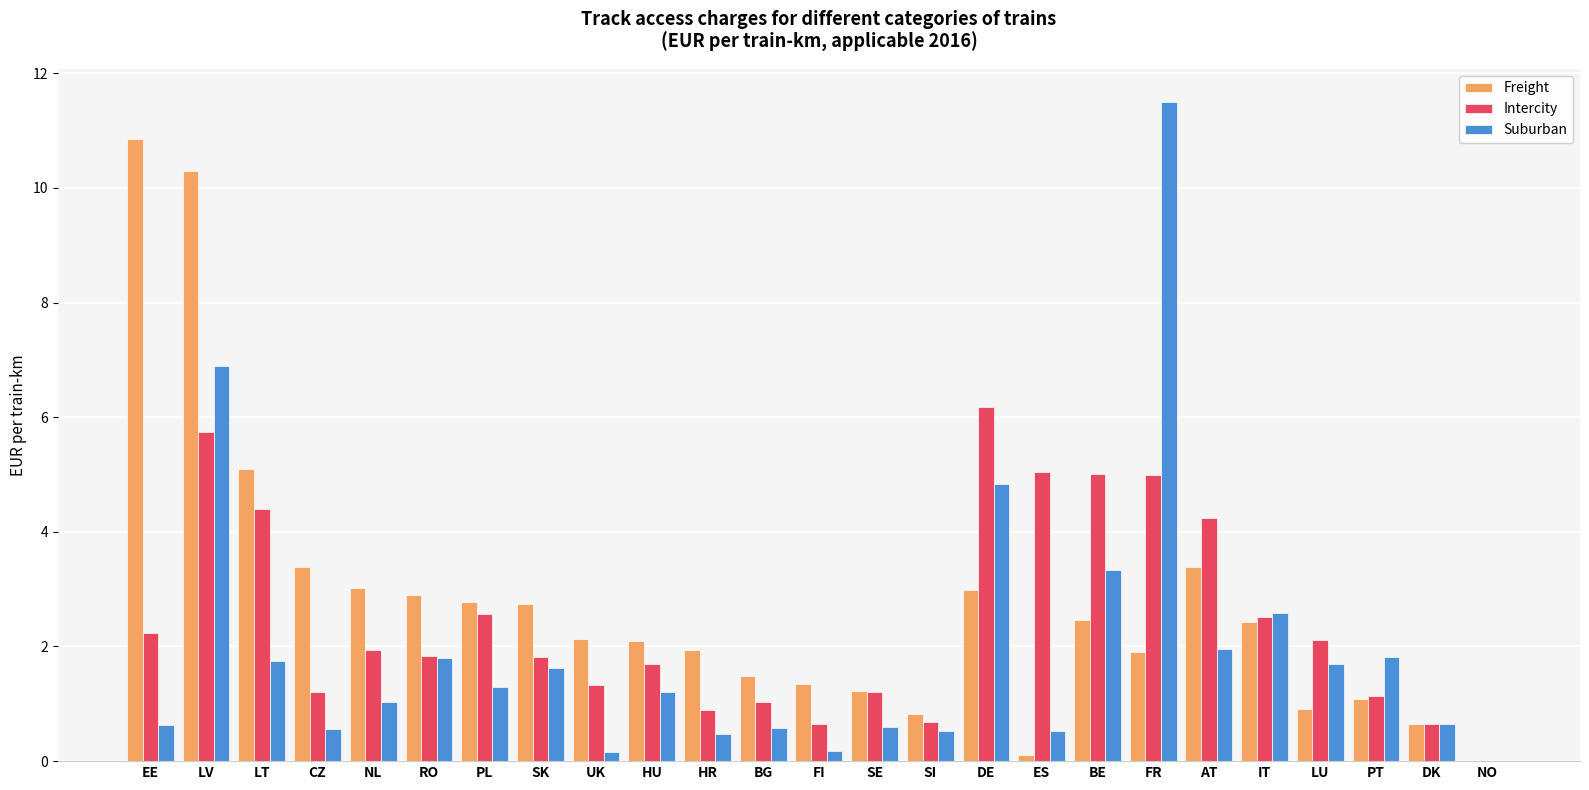

What is the sum of the Freight values at LT and SE?

6.3